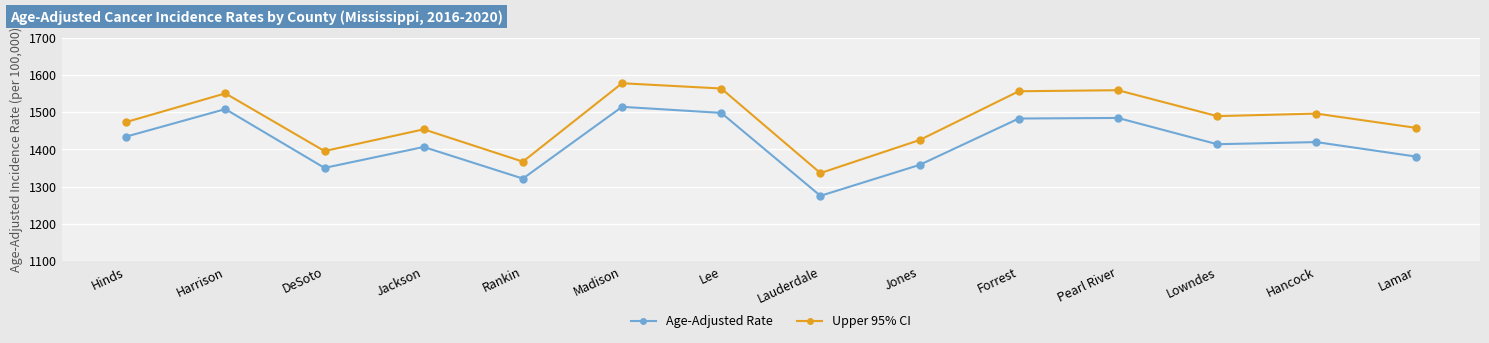

True or false: Upper 95% CI and Age-Adjusted Rate intersect in this chart.

False